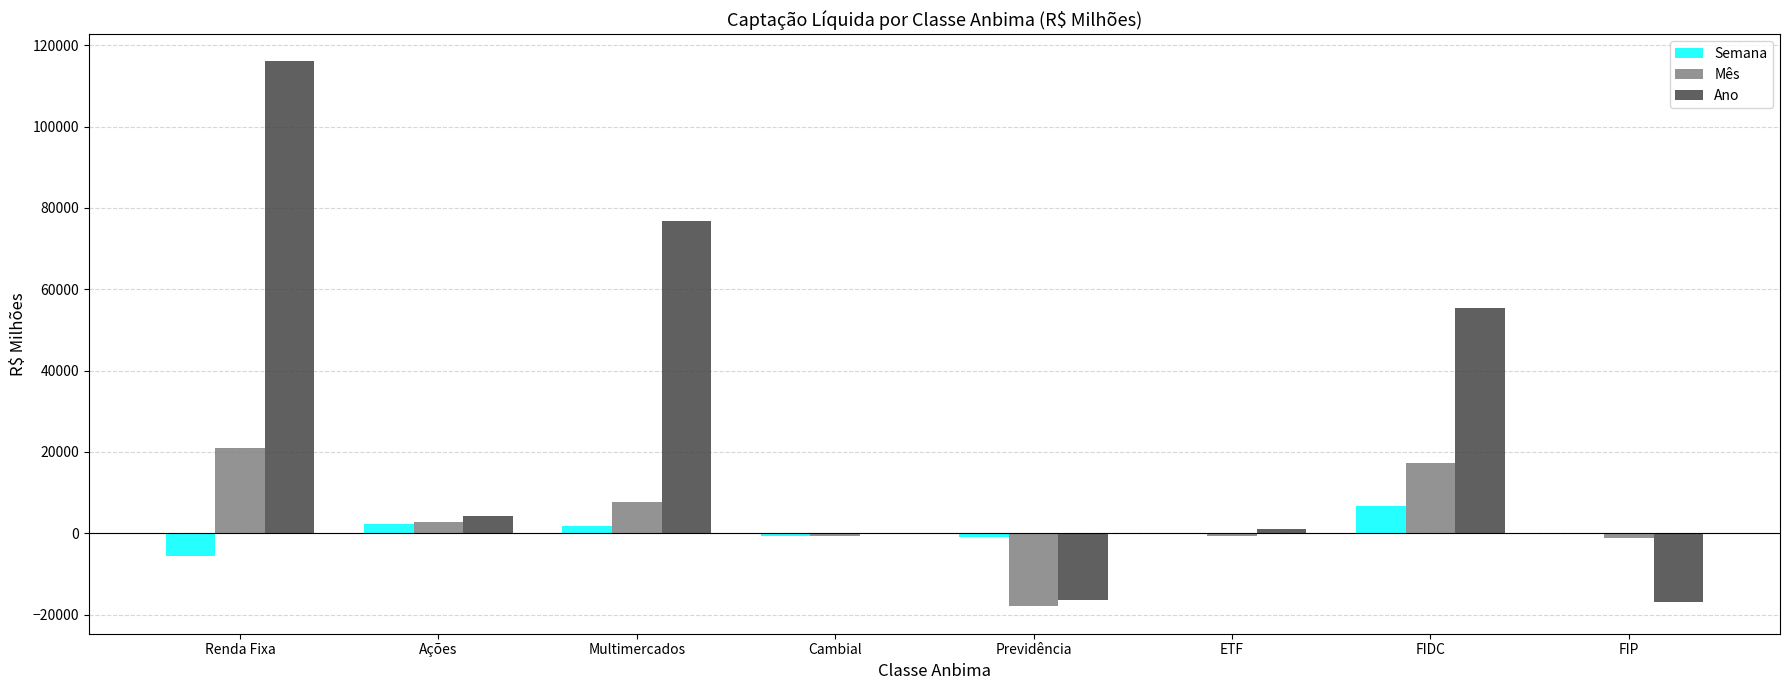

At which category is the sum across all series the highest?

Renda Fixa